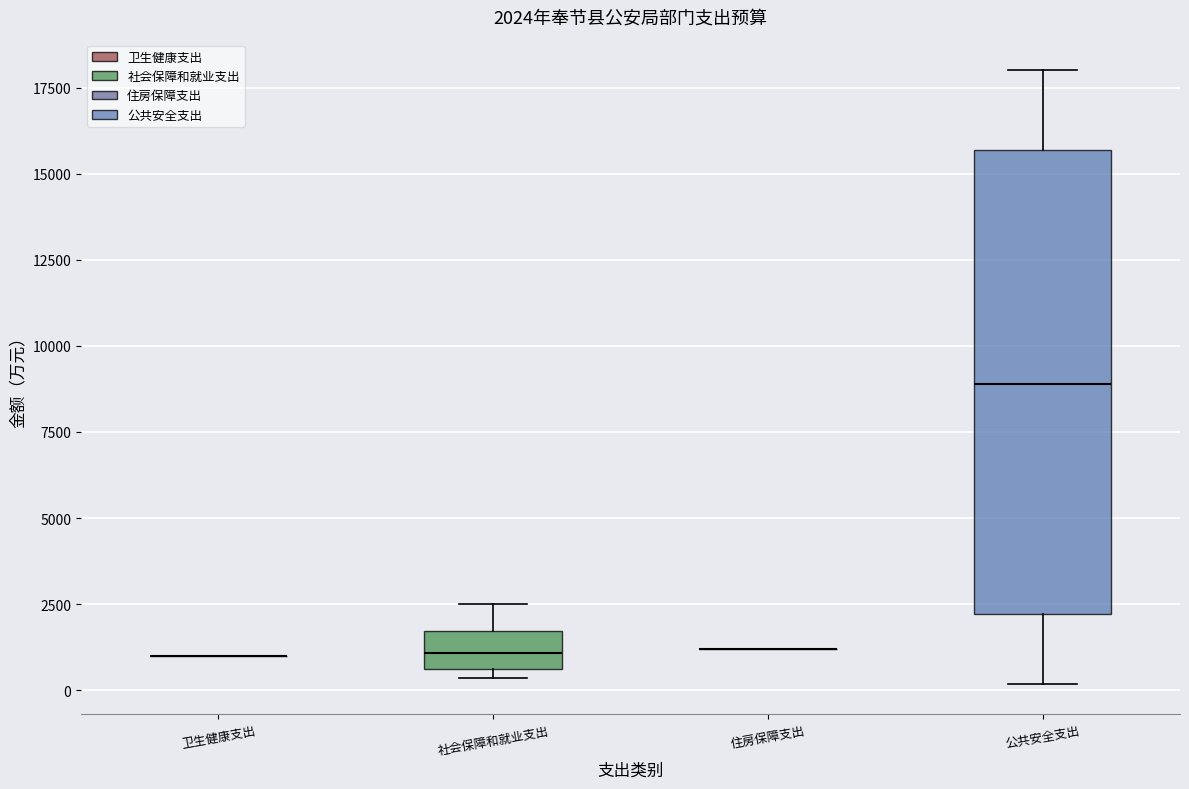

Which box is the tallest, from its lower edge to its upper edge?

公共安全支出